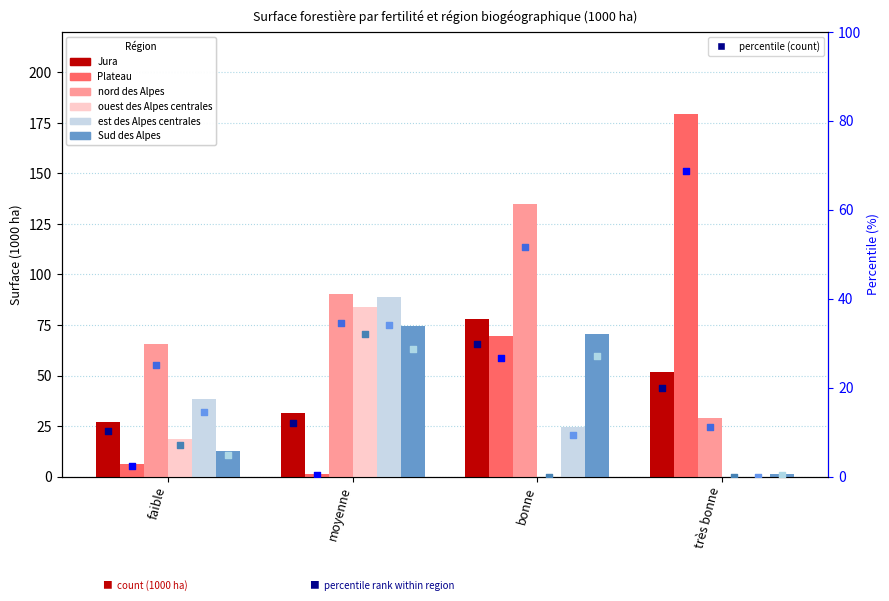

Which series contains the lowest Y value?

ouest des Alpes centrales